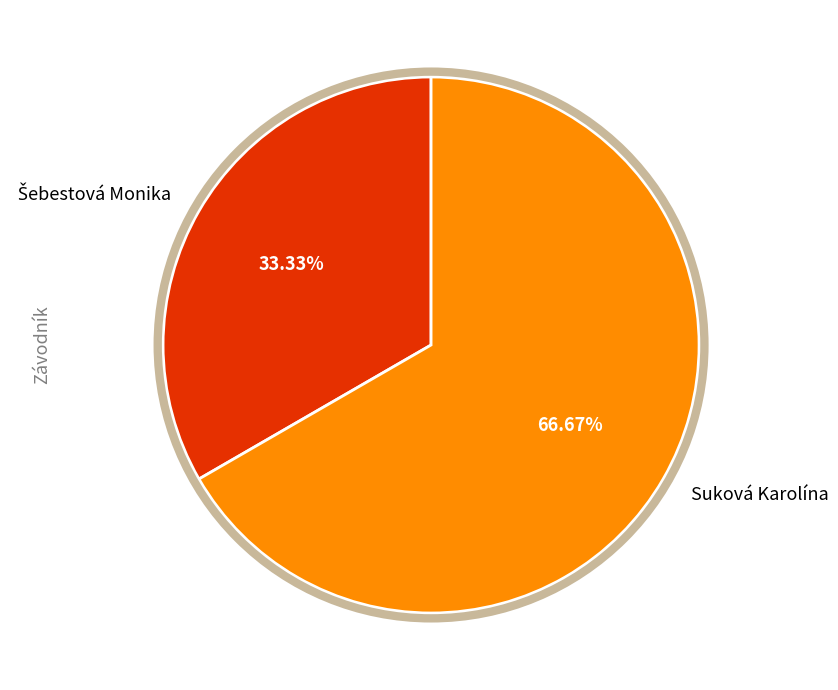

How many segments does this pie chart have?

2